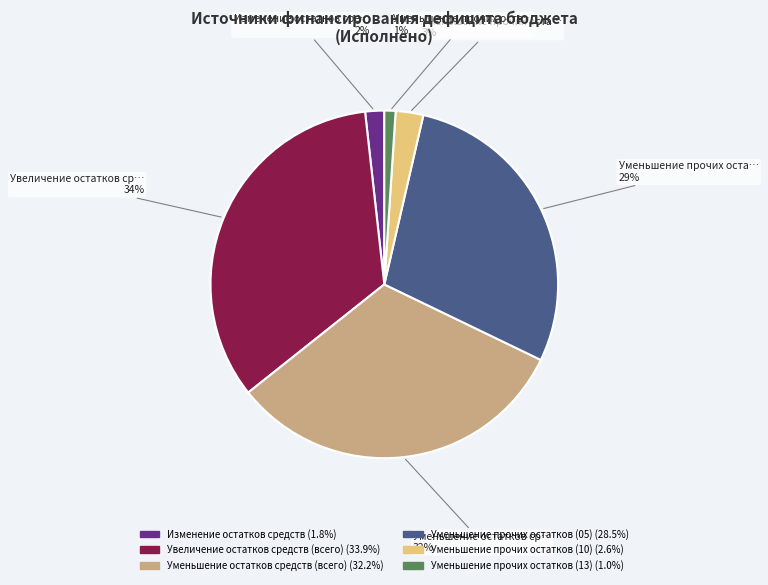

To the nearest percent, what is the average slice percentage?

17%